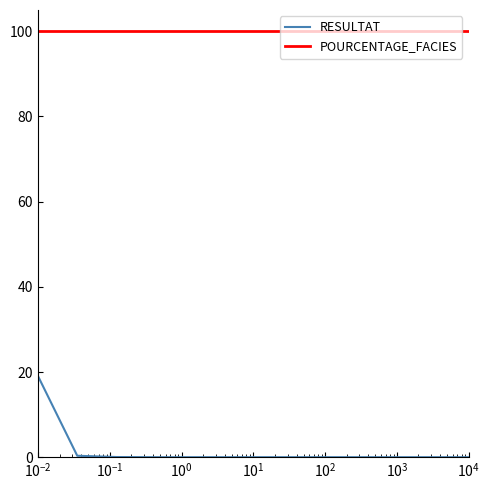

True or false: RESULTAT and POURCENTAGE_FACIES cross at least once.

False